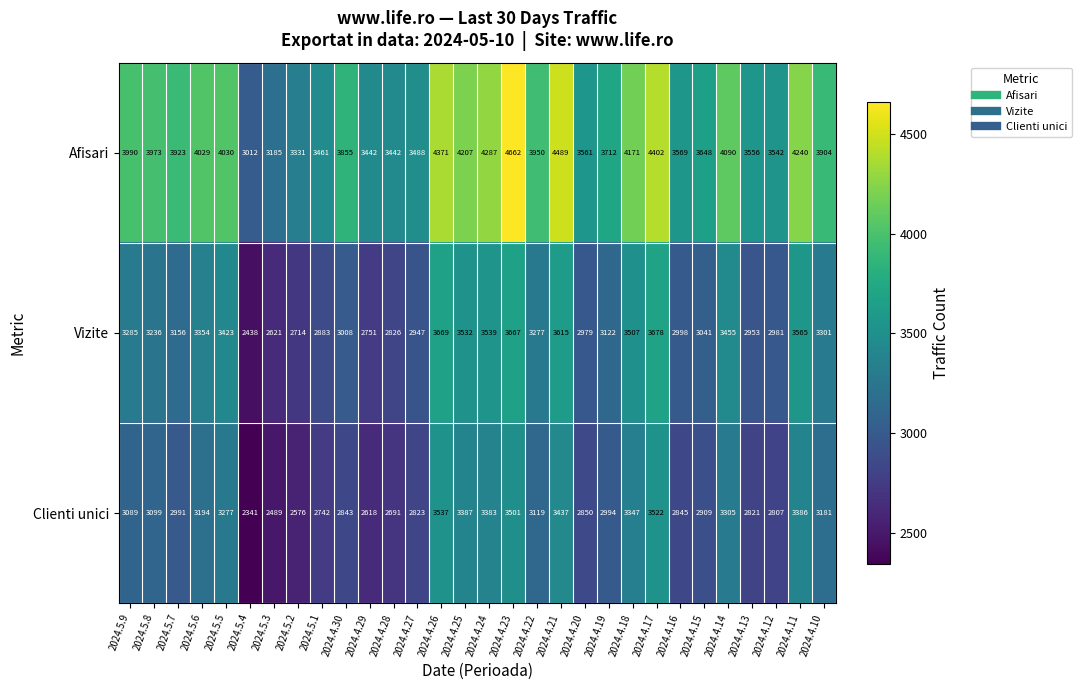

List the series in order of their overall mean, highest first.

Afisari, Vizite, Clienti unici